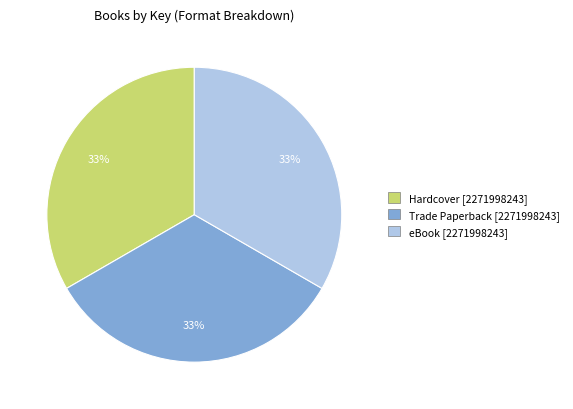

To the nearest percent, what is the average slice percentage?

33%